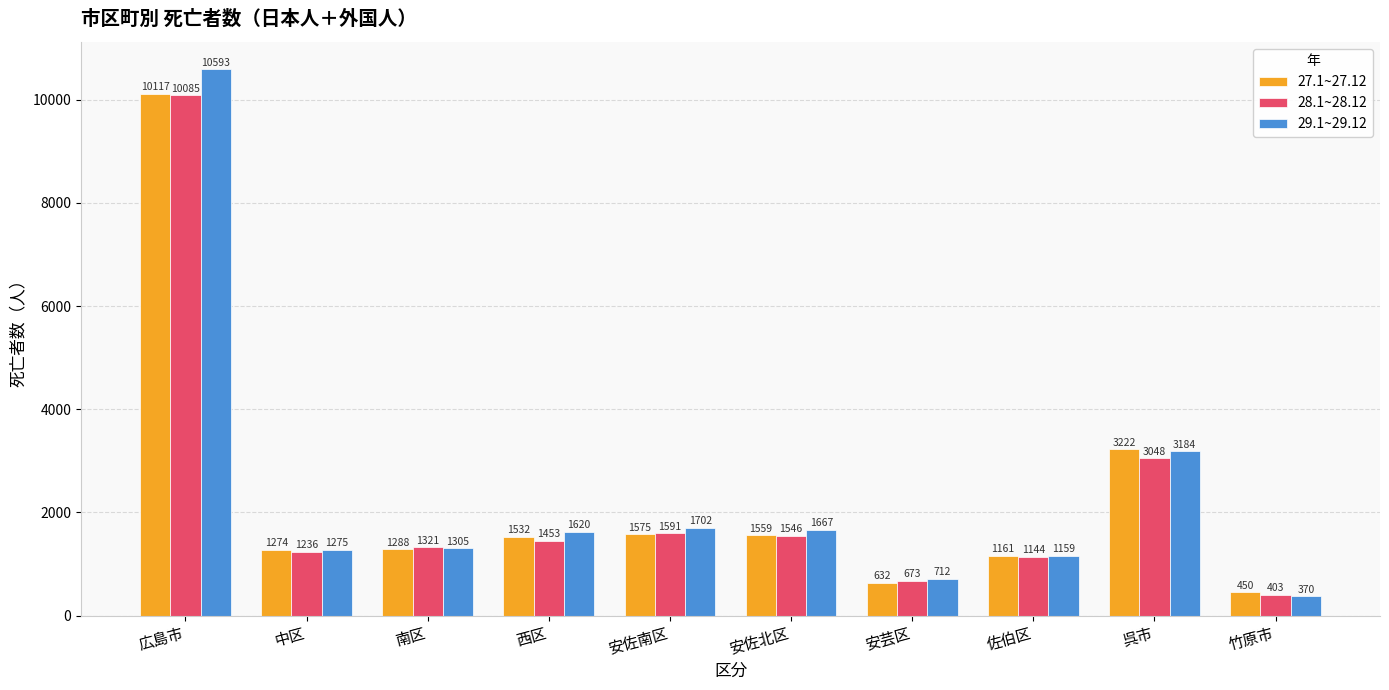

What is the difference between the second highest and minimum values in the 27.1~27.12 series?

2772